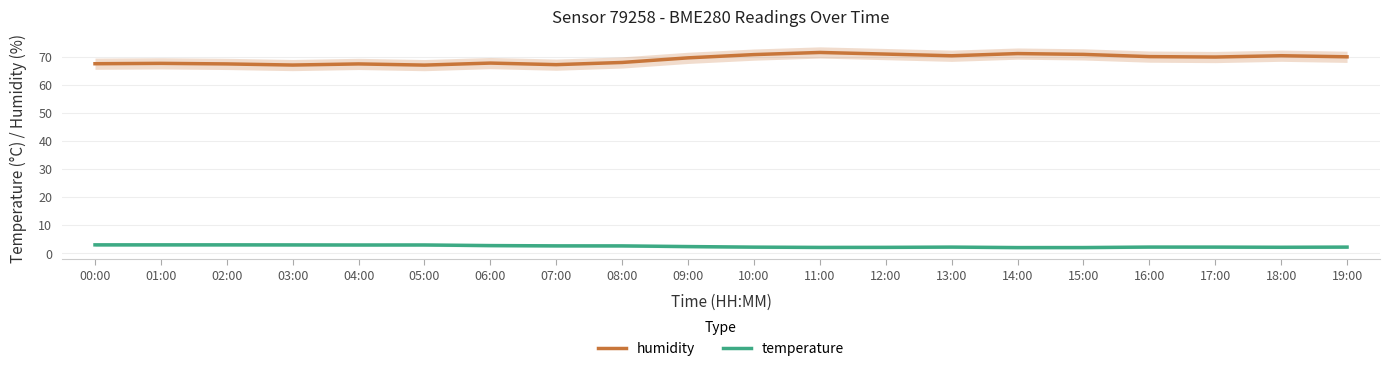

What is the highest value of the temperature series?

3.0